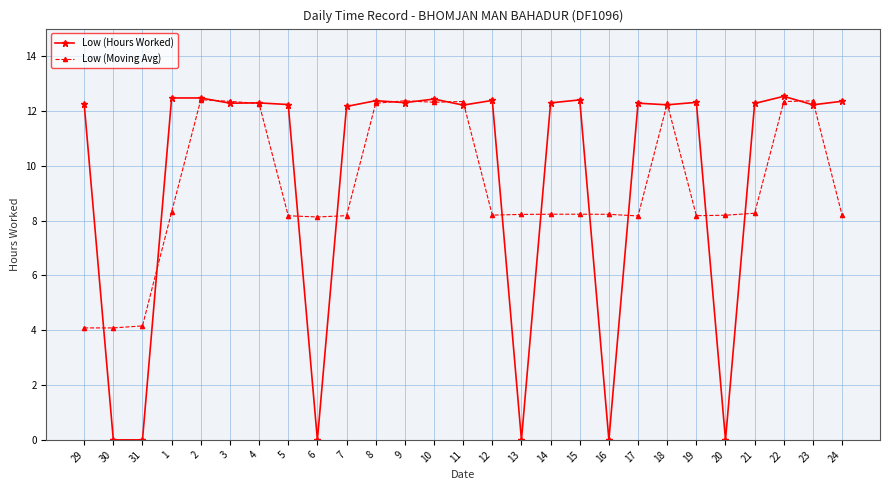

Does the chart have visible grid lines?

Yes